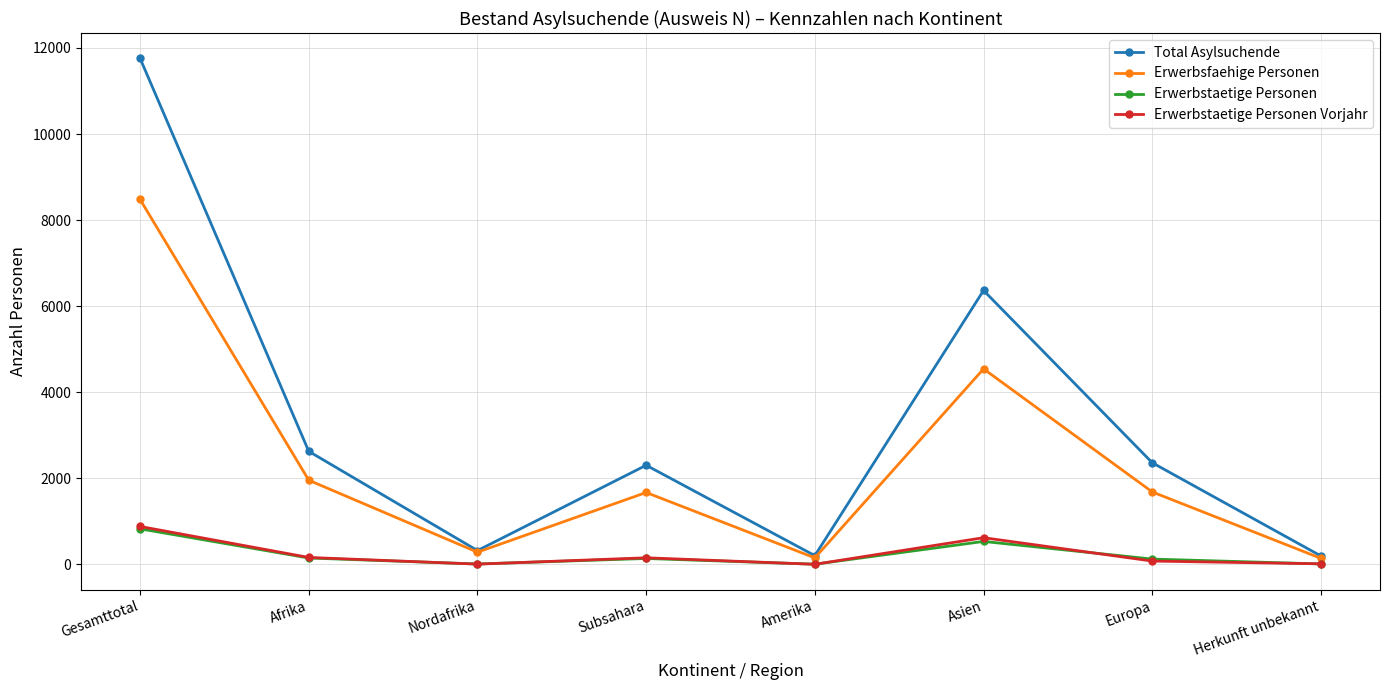

What is the value of the Erwerbstaetige Personen Vorjahr point at the 3rd from the left?

8